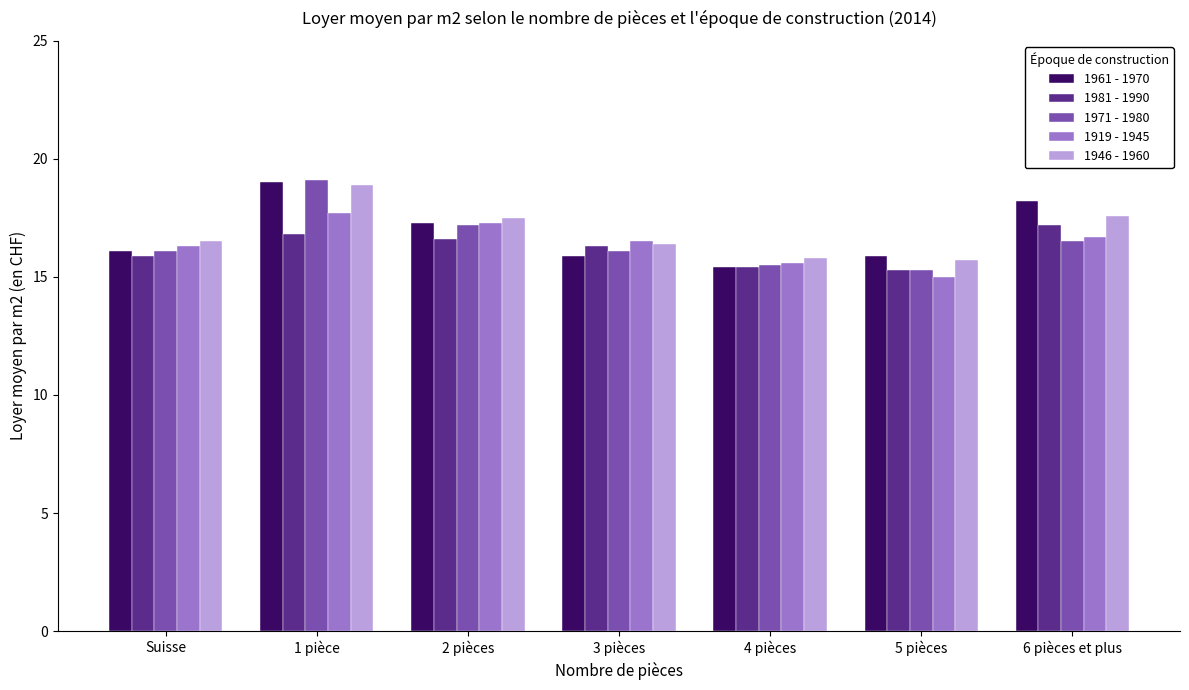

How many data points does each series have?

7